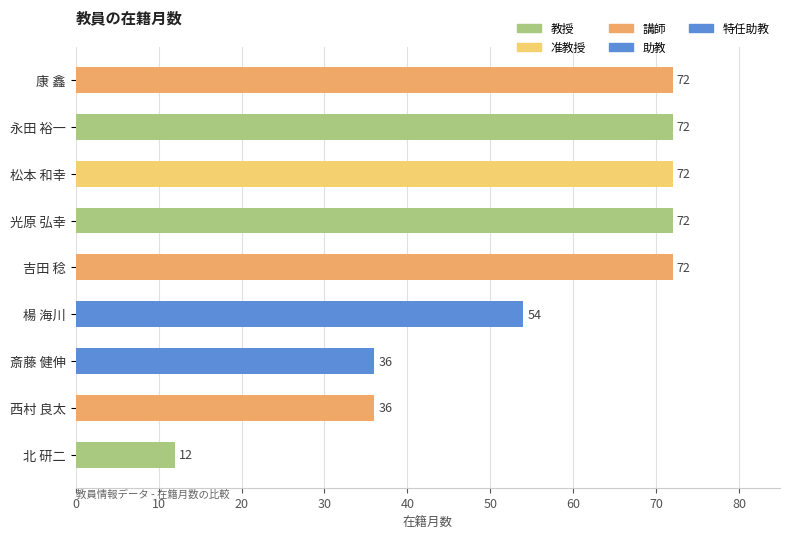

How many bars are there in total?

9